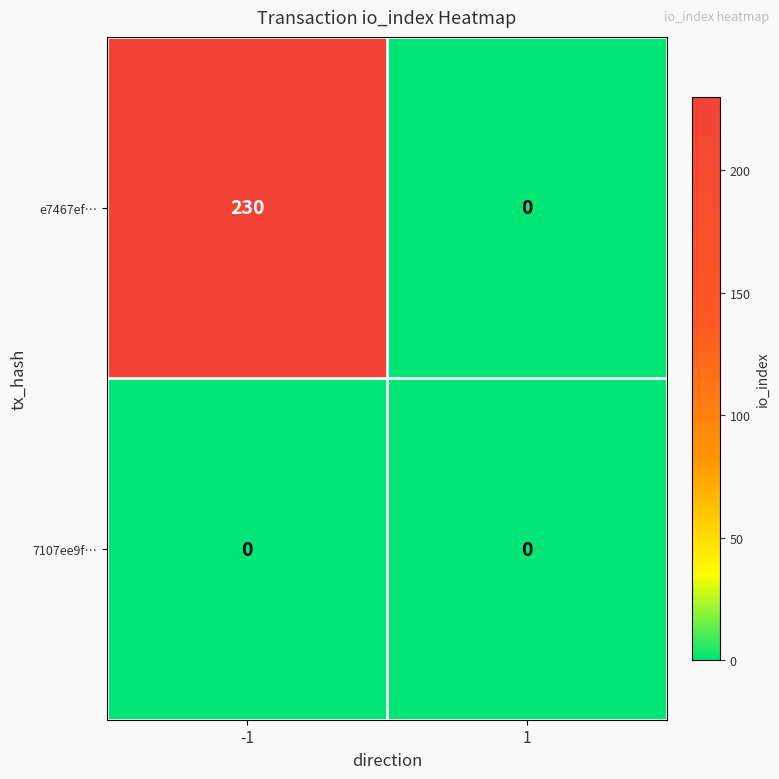

What is the greatest value displayed?

230